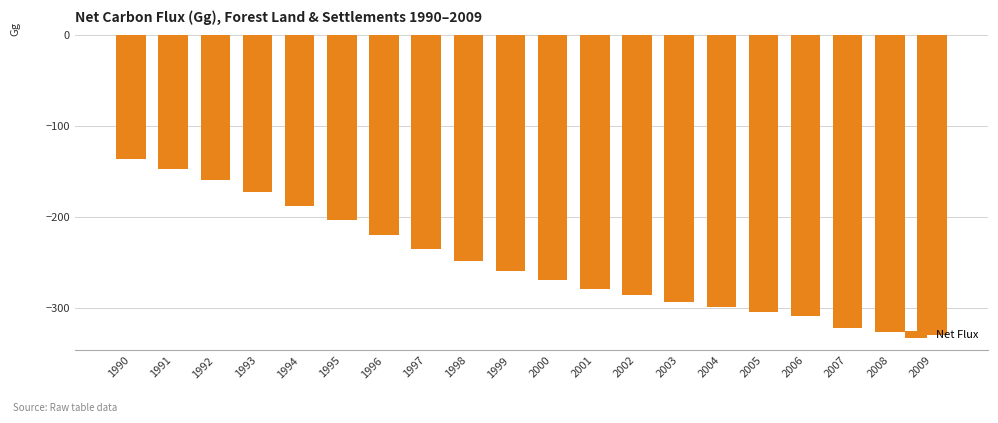

Which label corresponds to the smallest value in the chart?

2009